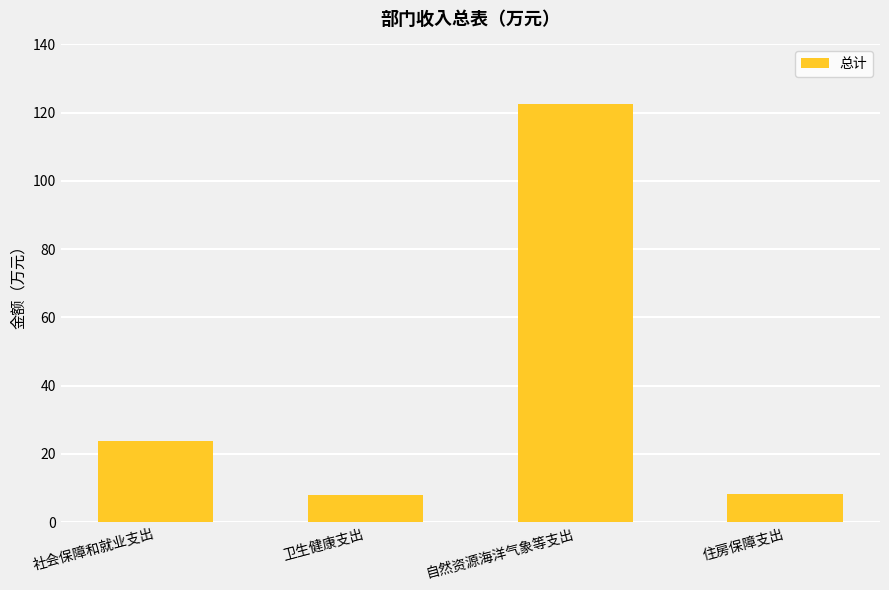

Reading right to left, list all the values displayed in this chart.

住房保障支出=8.1	自然资源海洋气象等支出=122.5	卫生健康支出=8.1	社会保障和就业支出=23.7